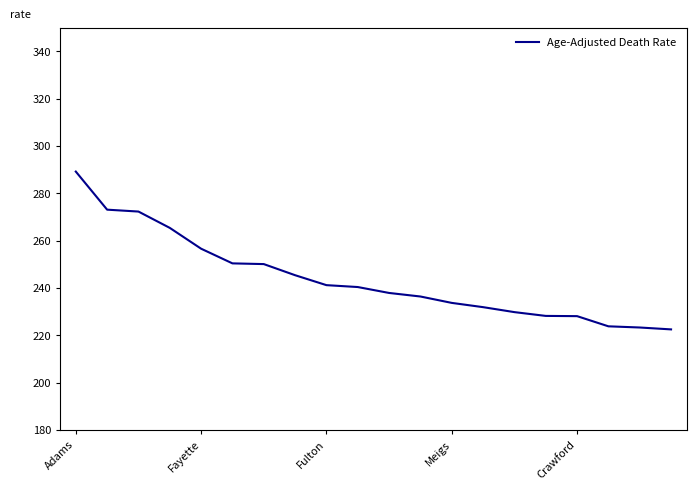

What is the minimum value shown in the chart?

222.5